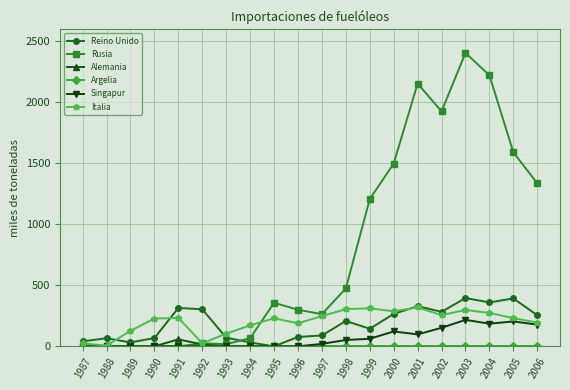

Which series has the largest range (max minus min)?

Rusia